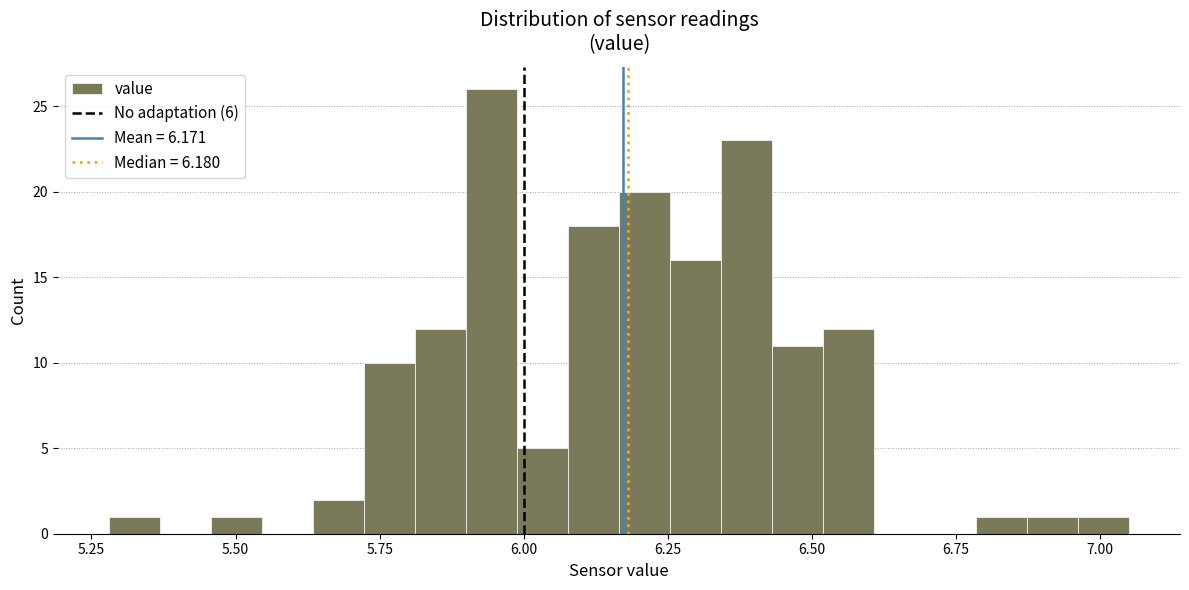

Around what value on the x-axis is the tallest bar? Give the approximate position of its centre, as read against the axis.

5.95